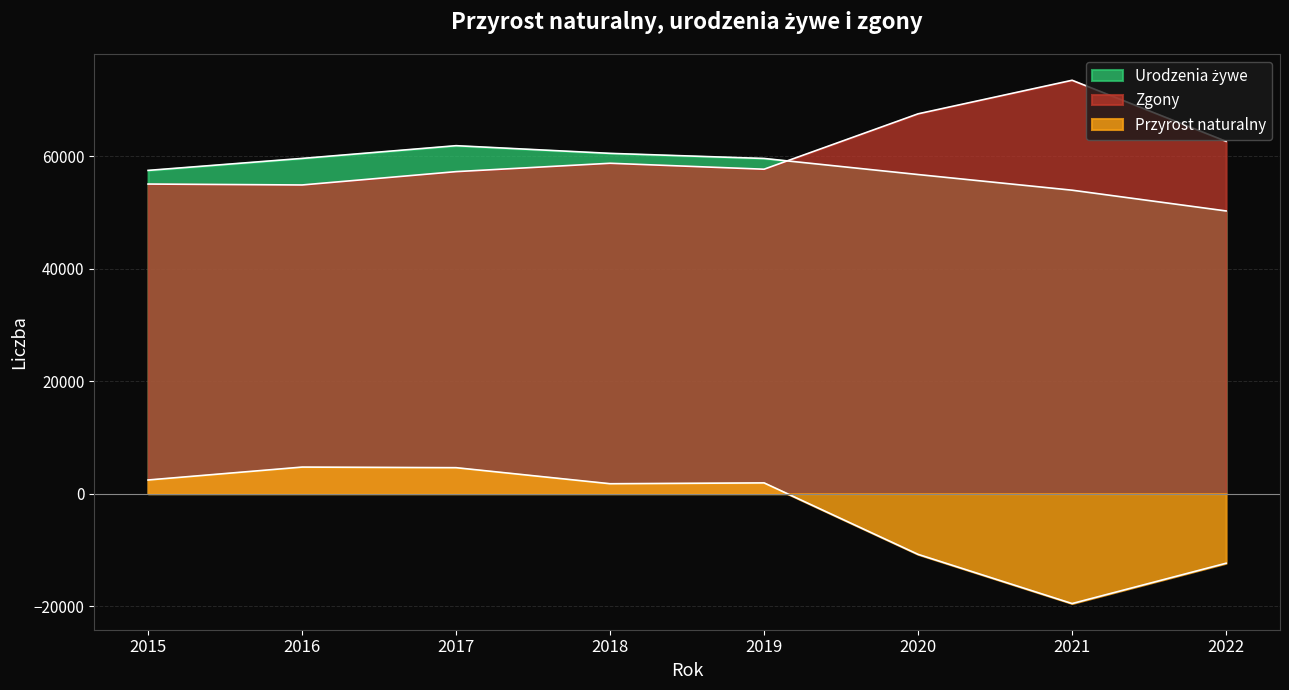

How many data points in Przyrost naturalny are above 1909?

3